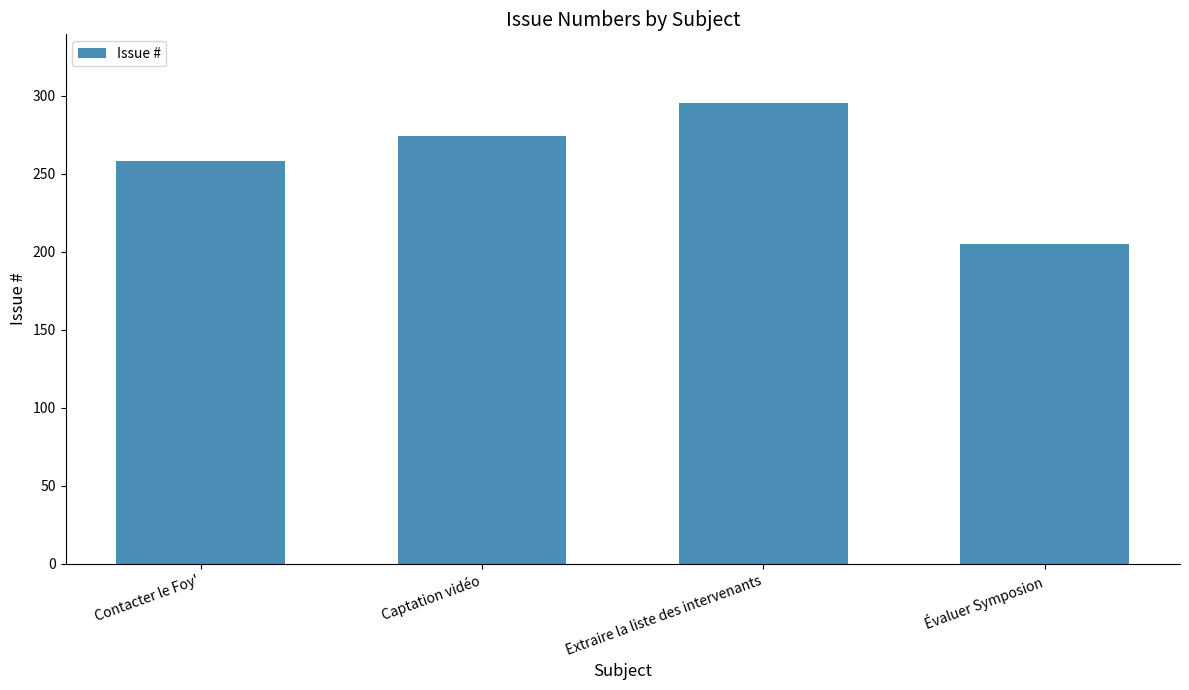

List the labels in order of value, largest first.

Extraire la liste des intervenants, Captation vidéo, Contacter le Foy', Évaluer Symposion